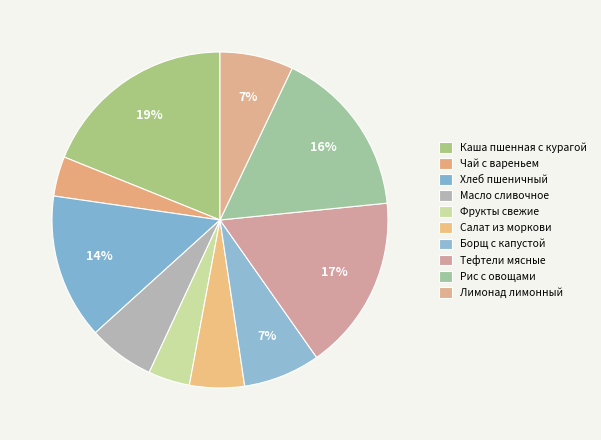

How many segments does this pie chart have?

10